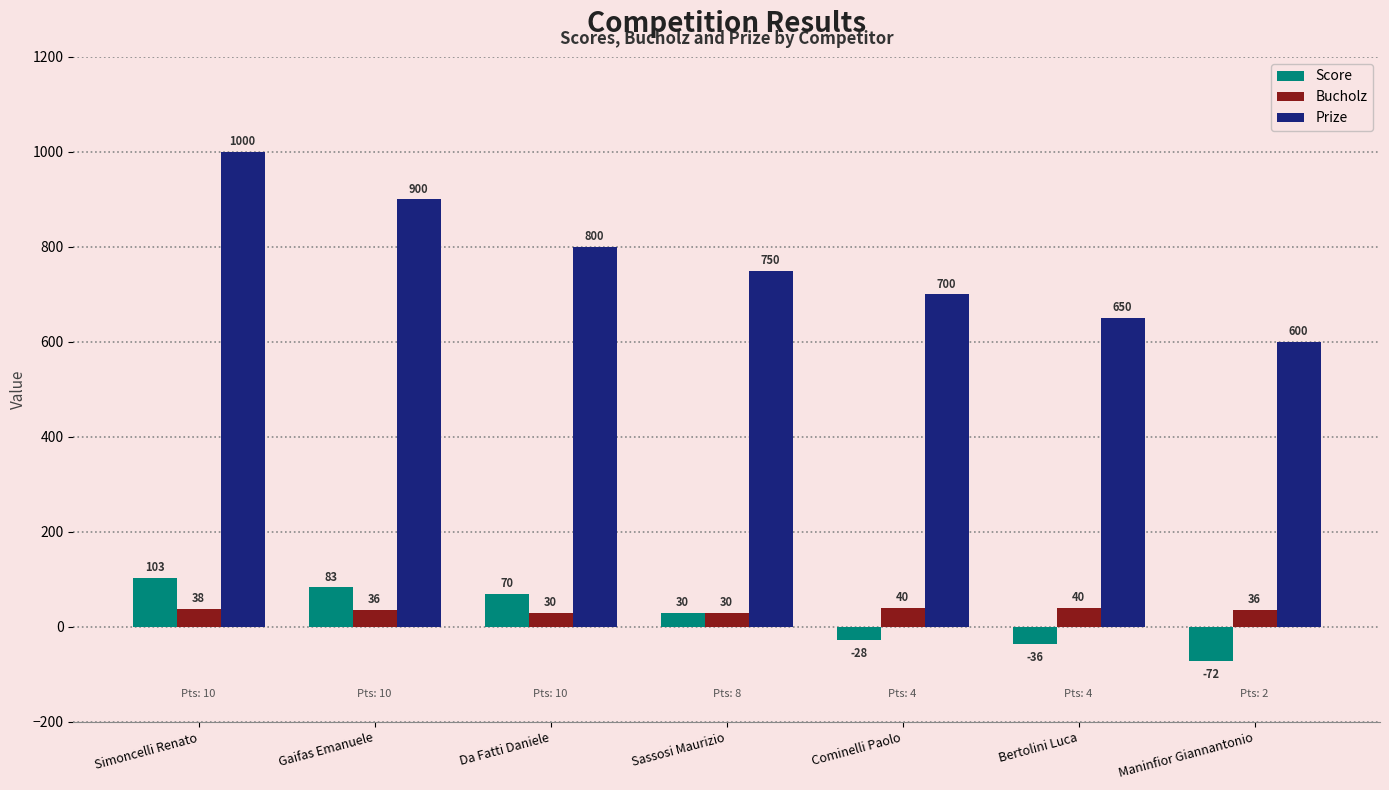

What is the sum of the Score values at Bertolini Luca and Cominelli Paolo?

-64